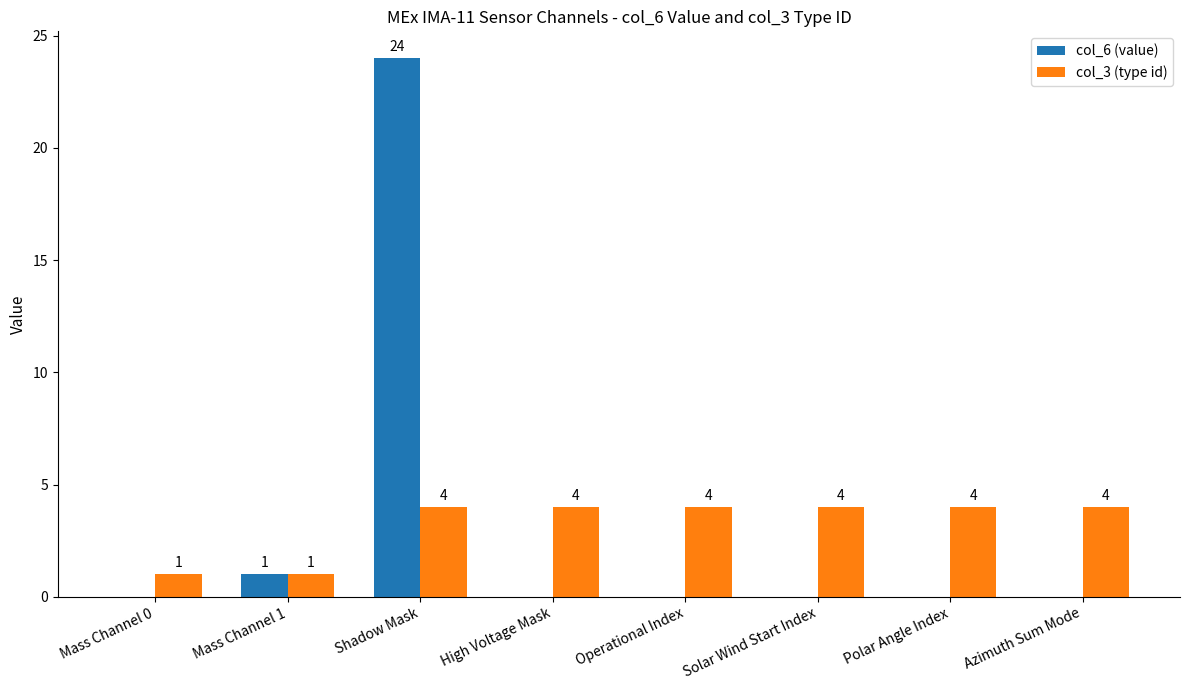

What is the sum of all col_3 (type id) values?

26